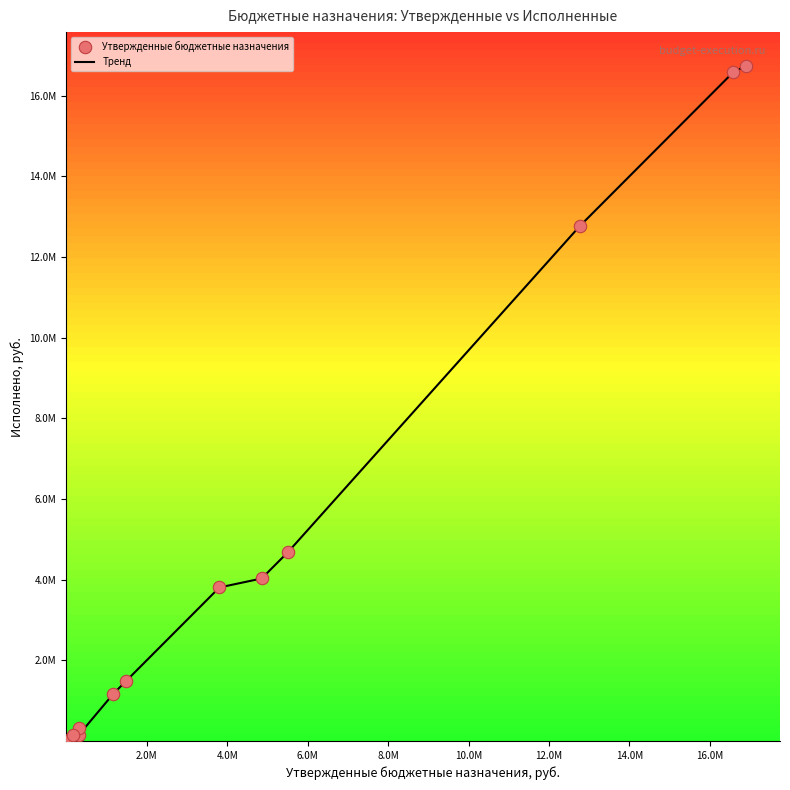

Does the chart have visible grid lines?

No